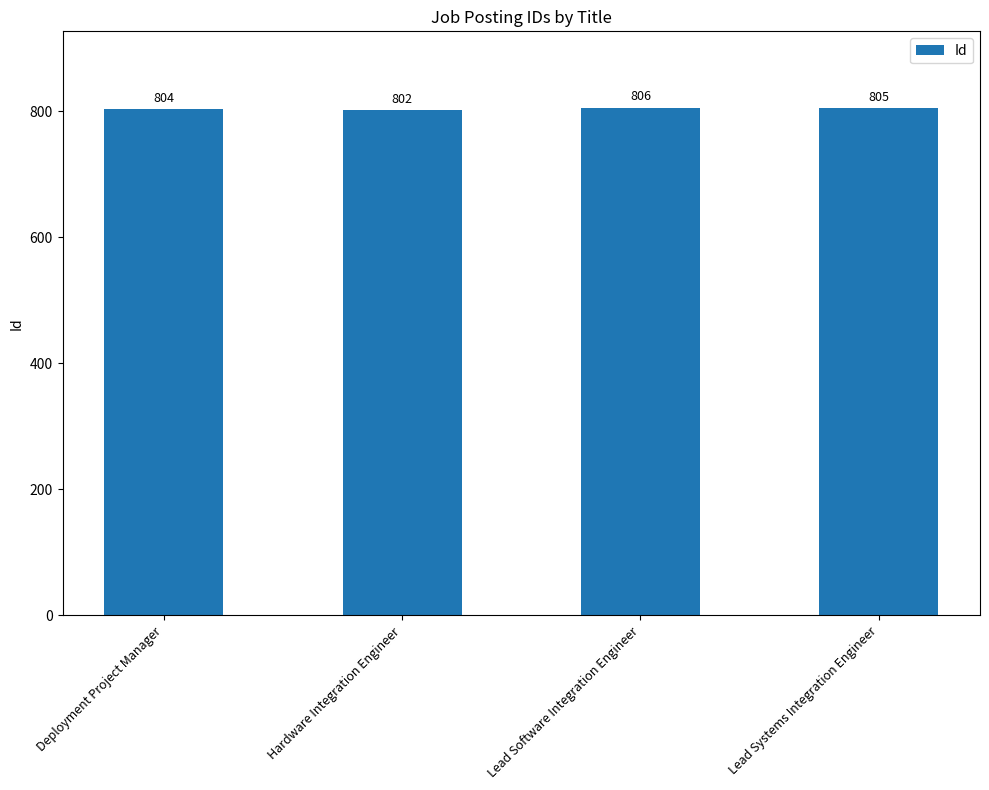

Reading left to right, extract all data points from this chart.

804	802	806	805